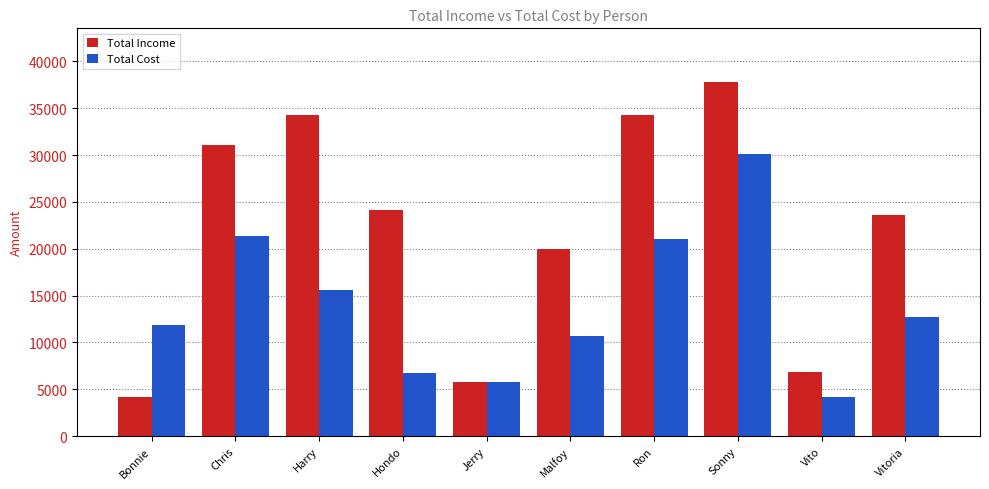

List the series in order of their peak value, highest first.

Total Income, Total Cost